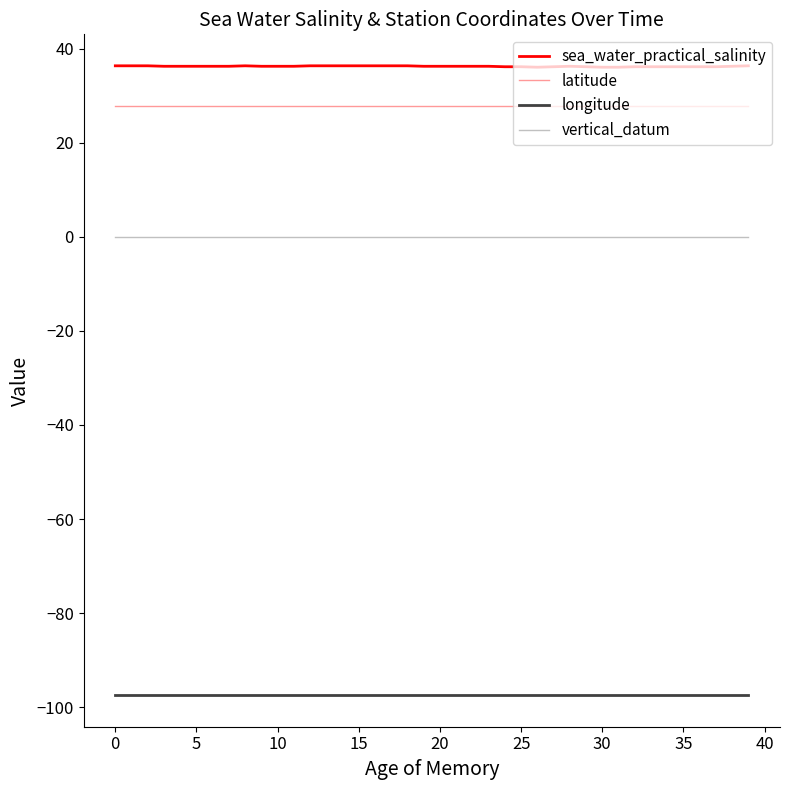

List the series in order of their peak value, lowest first.

longitude, vertical_datum, latitude, sea_water_practical_salinity